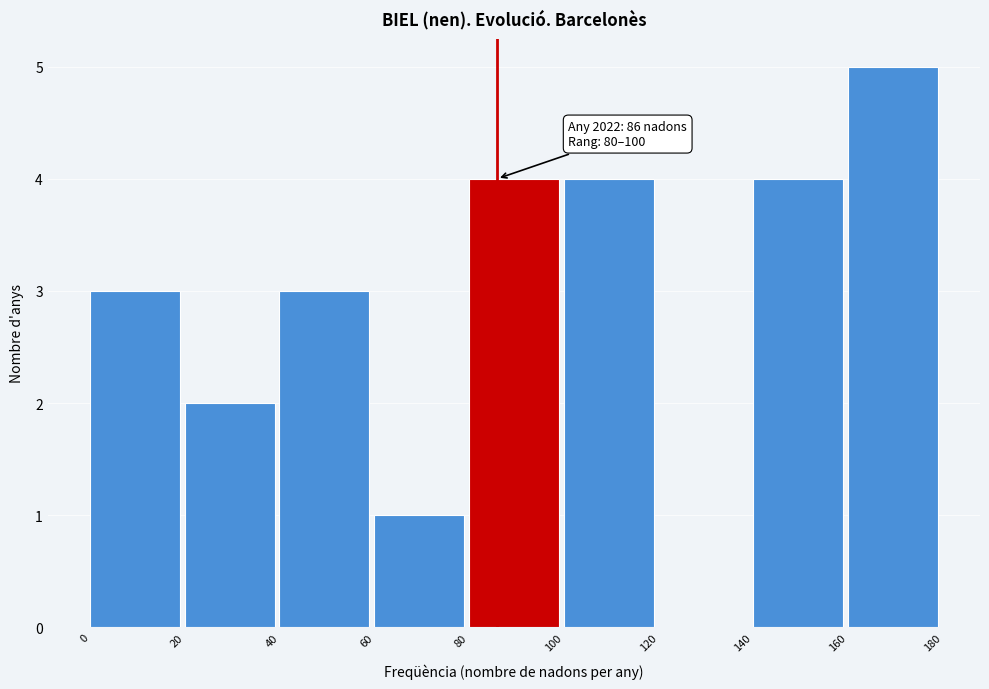

Which range on the x-axis has the tallest bar?

160 to 180